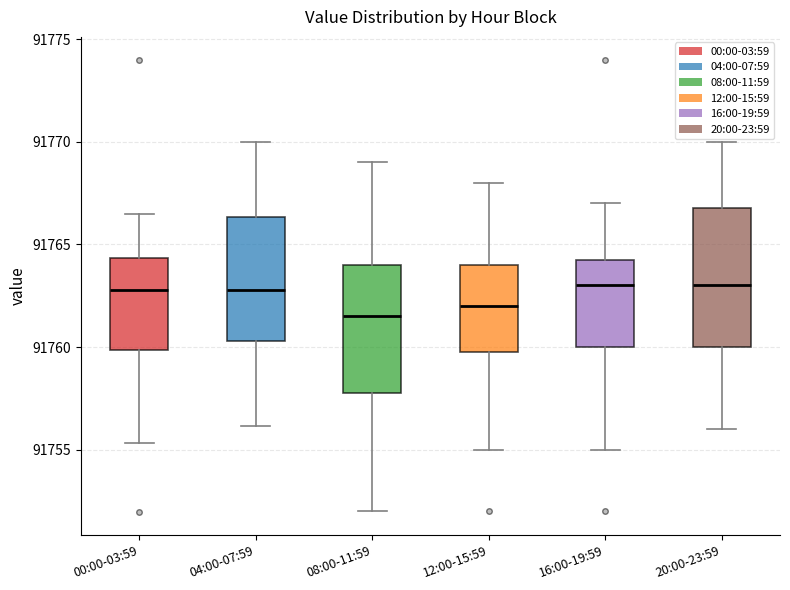

Reading left to right, read every box against the y-axis: the position of its median line, the range the box covers, and the ends of its whiskers. The values are not printed on the chart, so give them approximately, as read against the axis.

00:00-03:59: median 91763.0, box 91760.0 to 91764.5, whiskers 91755.5 to 91766.5
04:00-07:59: median 91763.0, box 91760.5 to 91766.5, whiskers 91756.0 to 91770.0
08:00-11:59: median 91761.5, box 91758.0 to 91764.0, whiskers 91752.0 to 91769.0
12:00-15:59: median 91762.0, box 91760.0 to 91764.0, whiskers 91755.0 to 91768.0
16:00-19:59: median 91763.0, box 91760.0 to 91764.5, whiskers 91755.0 to 91767.0
20:00-23:59: median 91763.0, box 91760.0 to 91767.0, whiskers 91756.0 to 91770.0